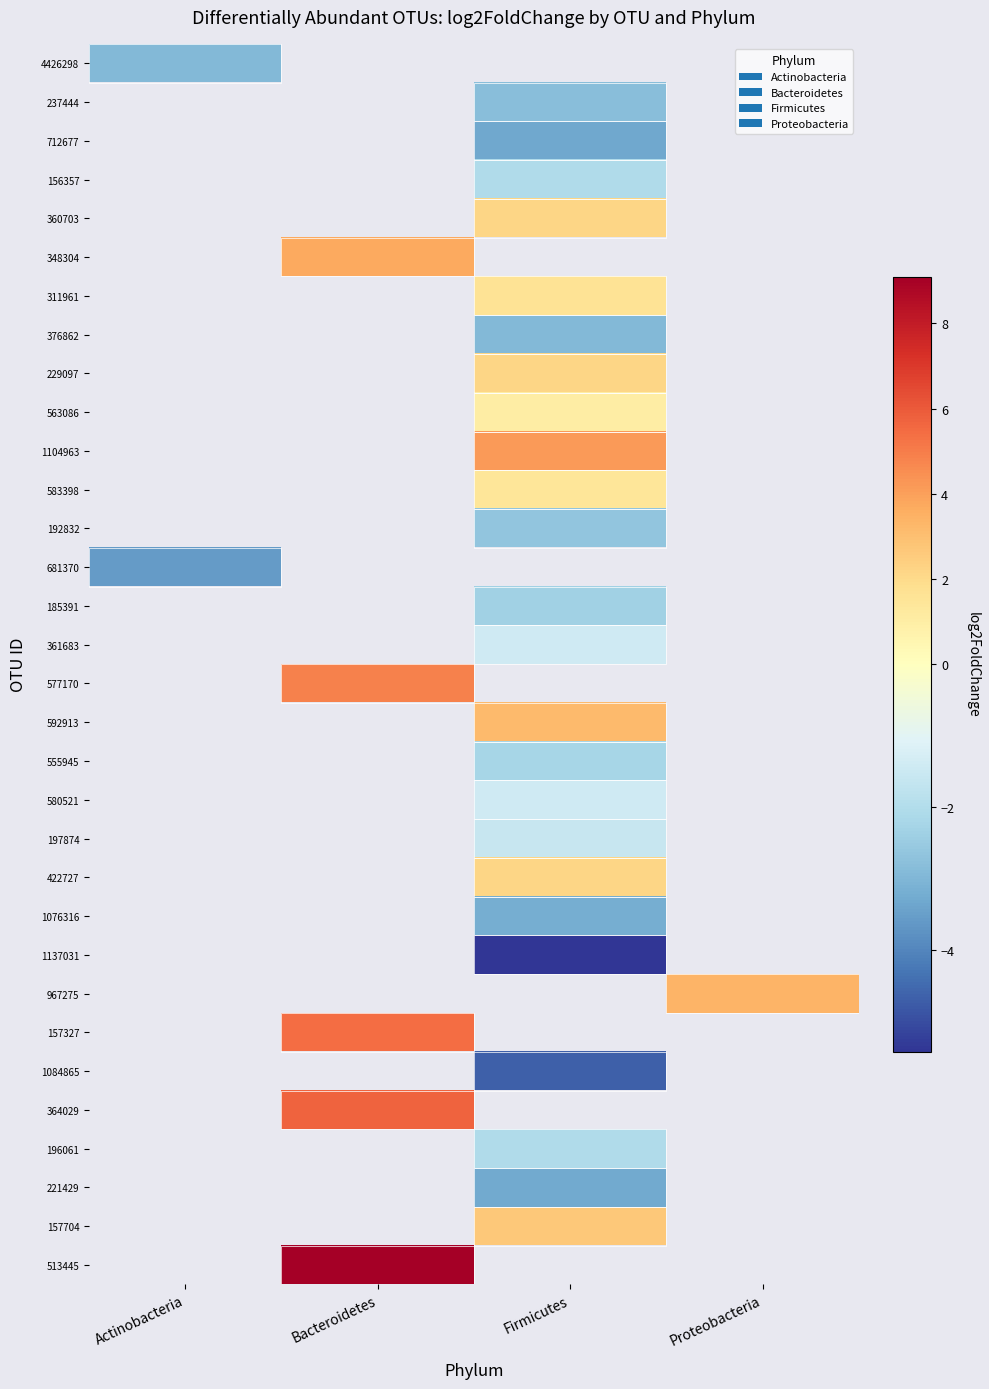

How many distinct data groups are displayed?

32